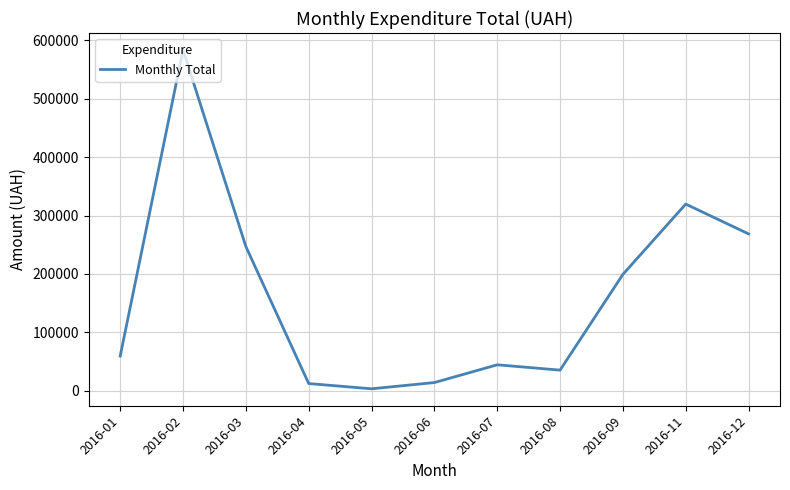

Which has a higher value, 2016-11 or 2016-08?

2016-11